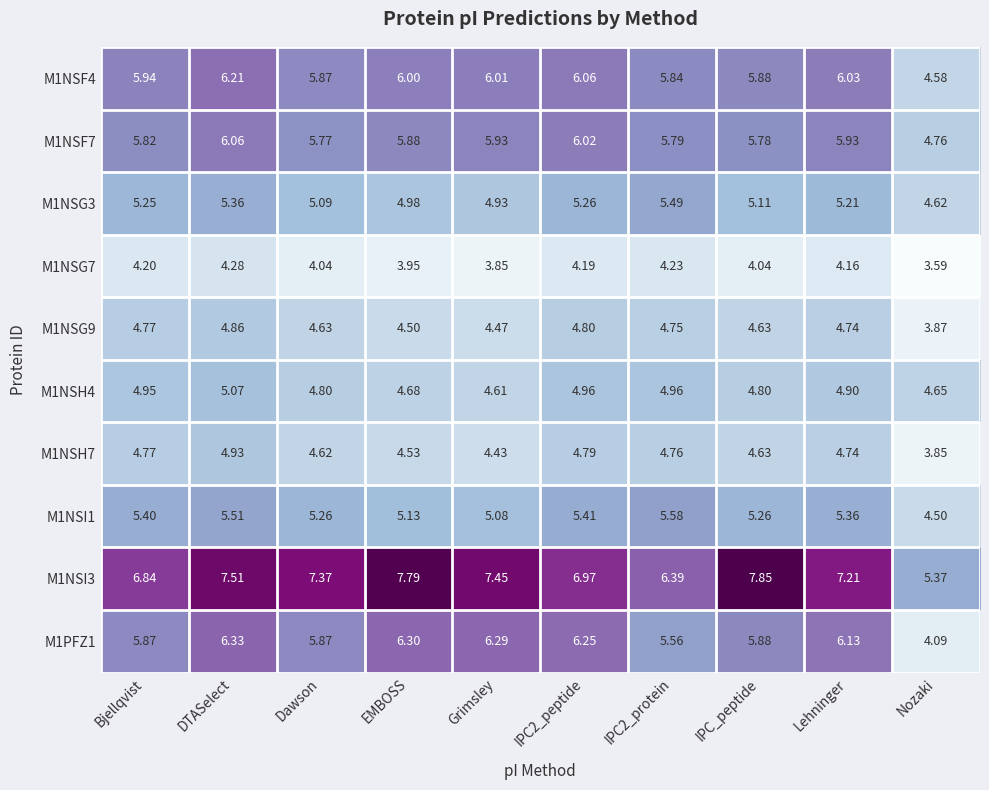

Which category has the lowest value in the M1NSH4 series?

Grimsley